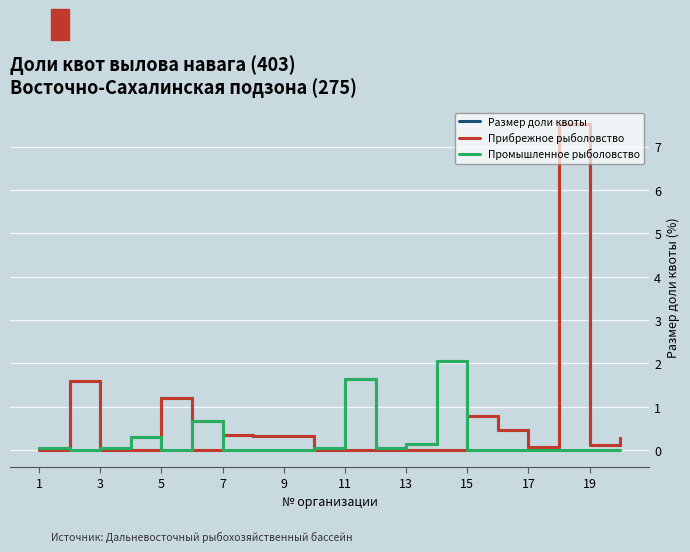

Rank the series by their average value, from highest to lowest.

Размер доли квоты, Прибрежное рыболовство, Промышленное рыболовство